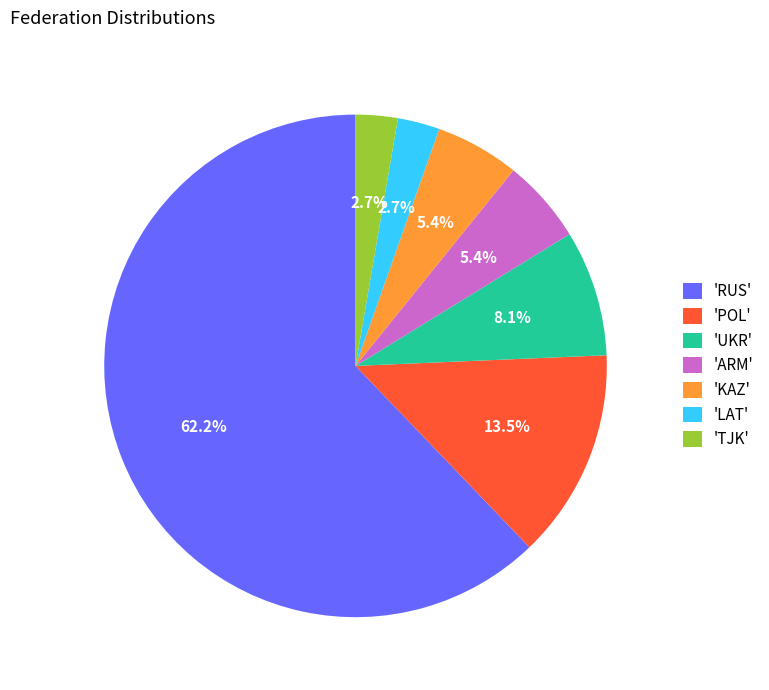

Which category has the biggest portion of the pie?

'RUS'